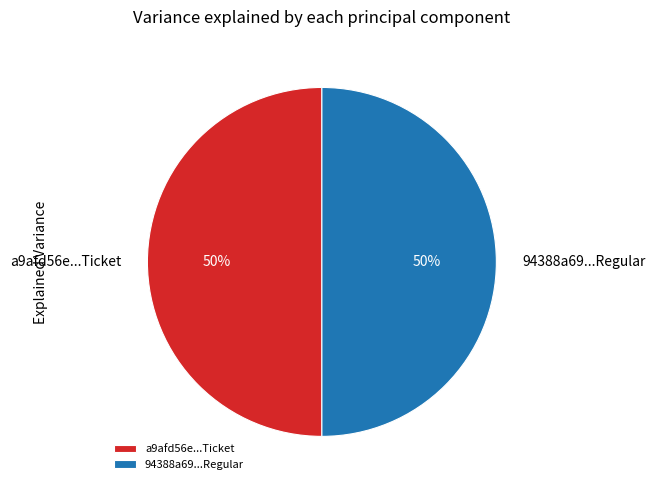

How many slices are in this pie chart?

2